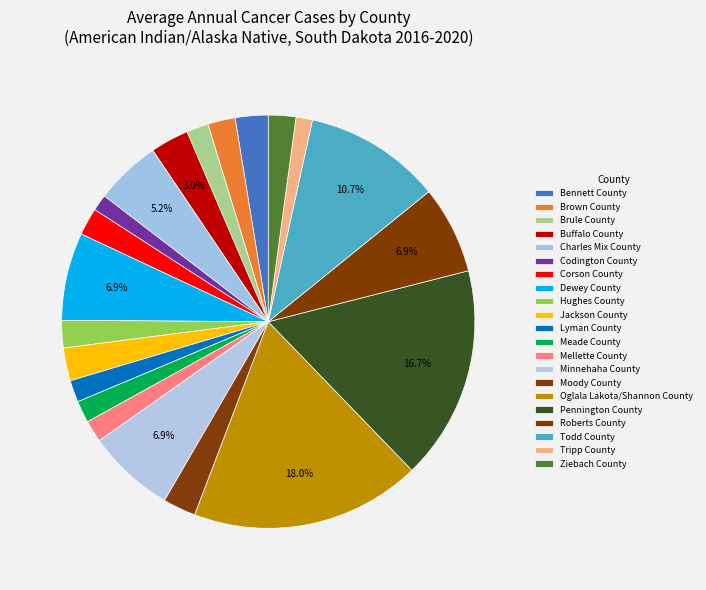

Between Lyman County and Codington County, which is larger?

Lyman County